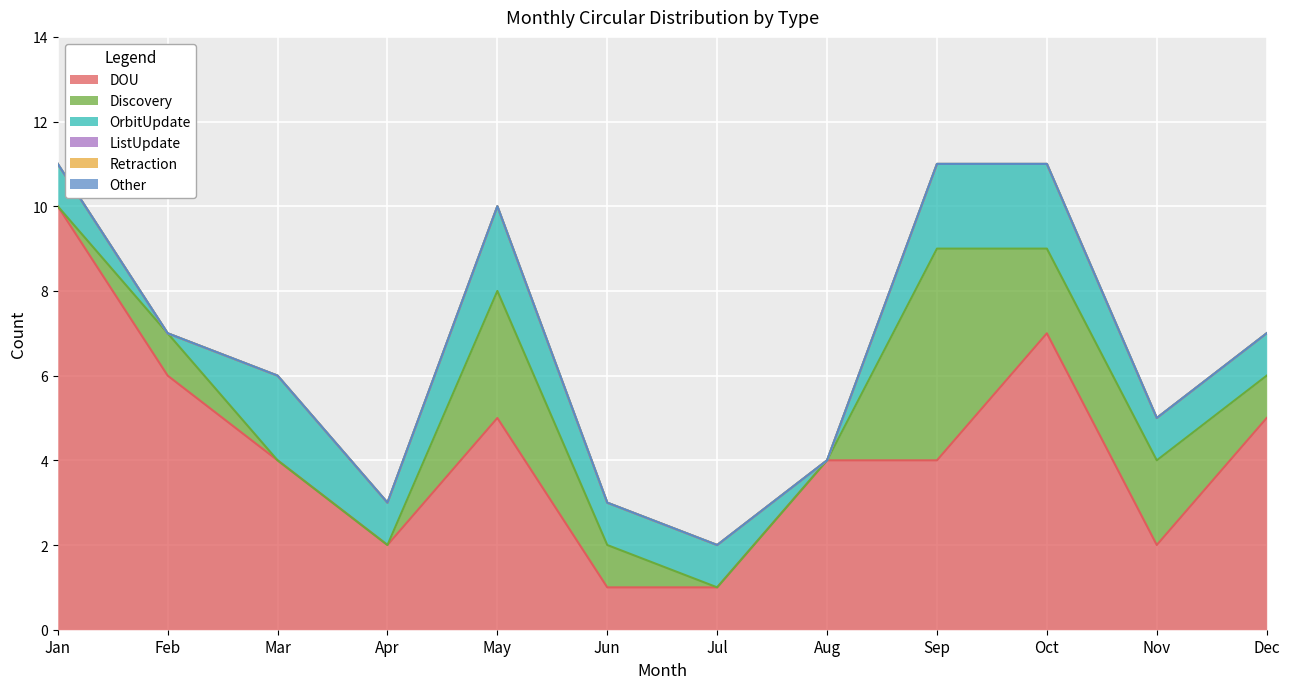

Does the chart display data point markers on the line(s)?

No